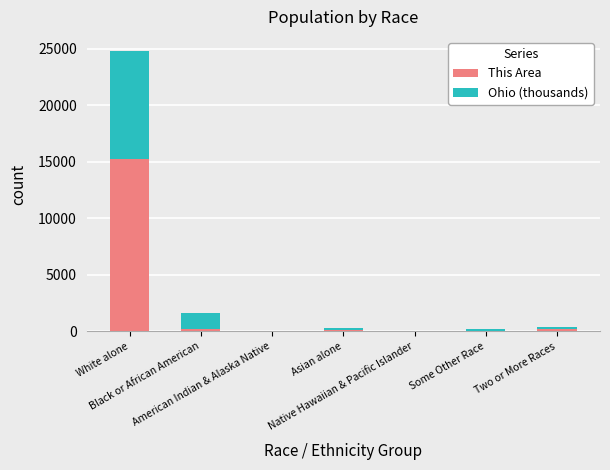

What is the maximum value for This Area?

15285.0